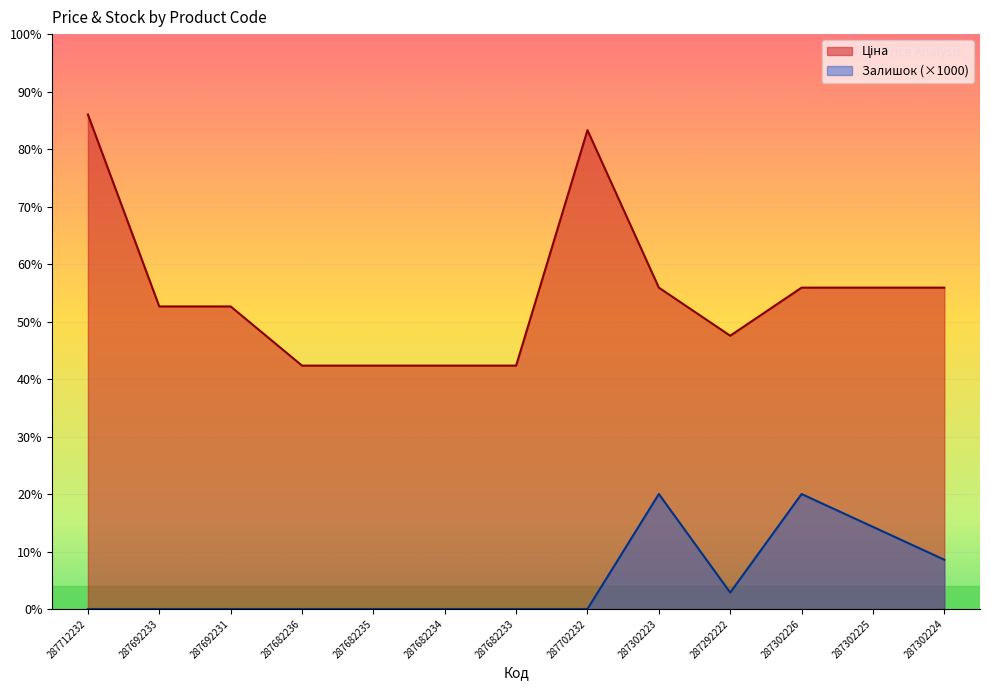

At which label does Ціна reach its minimum?

287682236